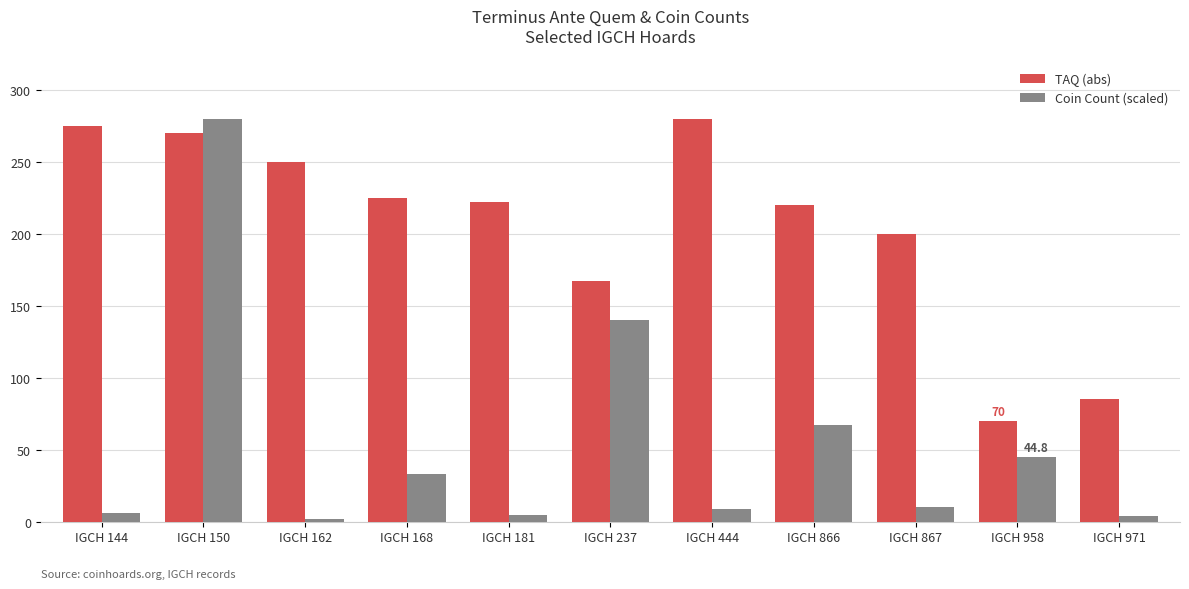

At IGCH 162, list the series in order from largest to smallest.

TAQ (abs), Coin Count (scaled)